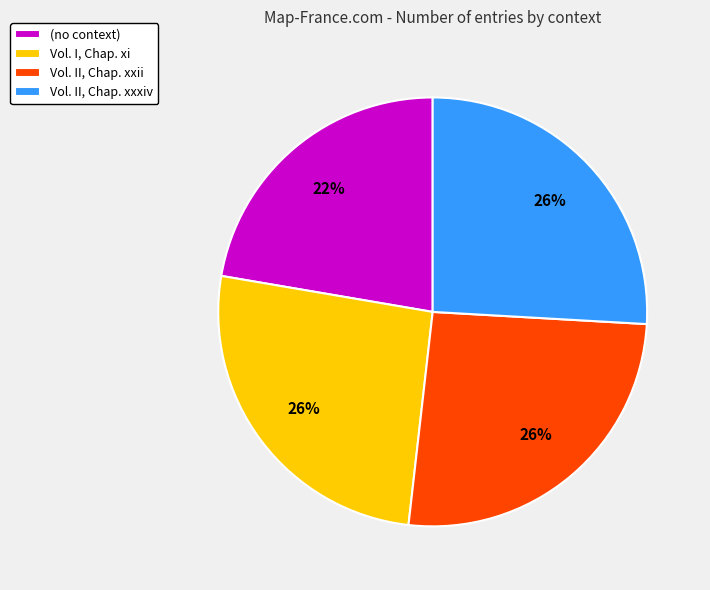

Does any single category account for the majority?

No